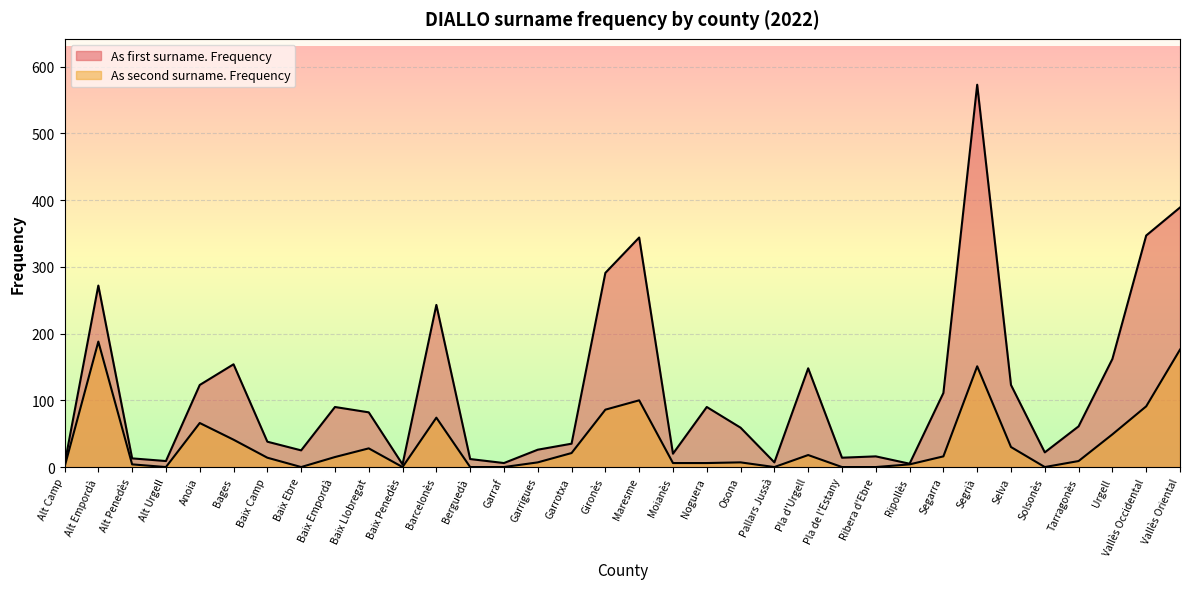

True or false: As second surname. Frequency and As first surname. Frequency cross at least once.

False